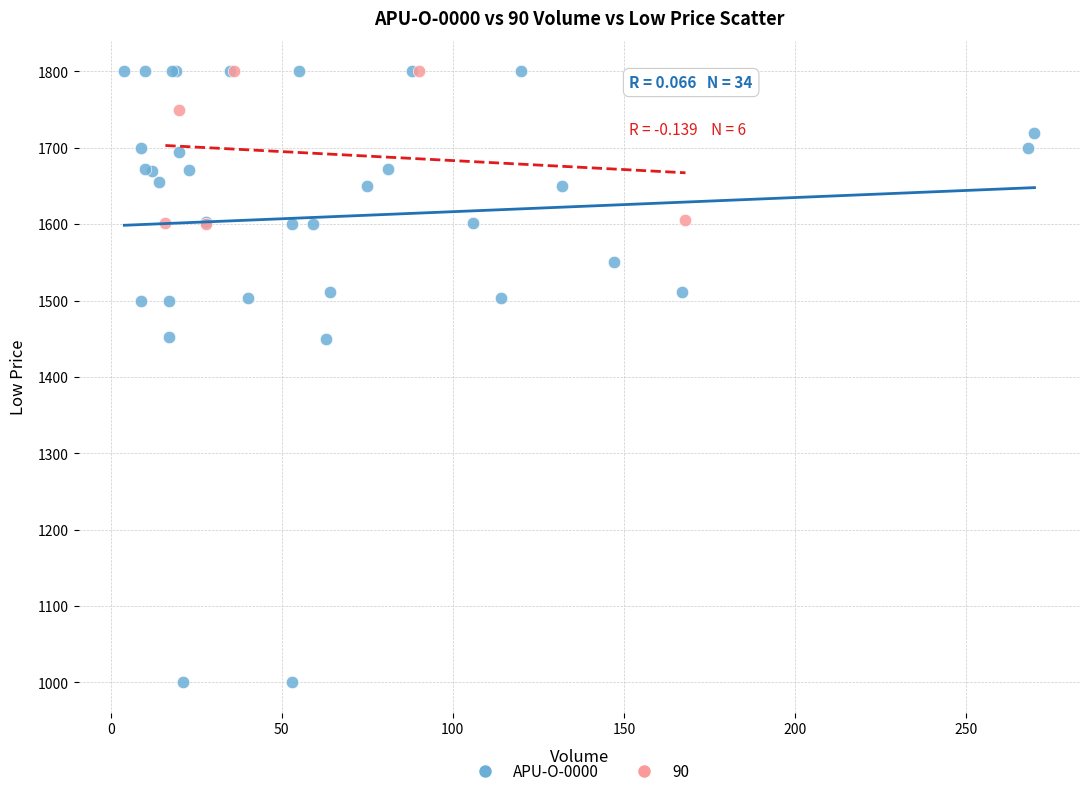

Which series contains the lowest Y value?

APU-O-0000